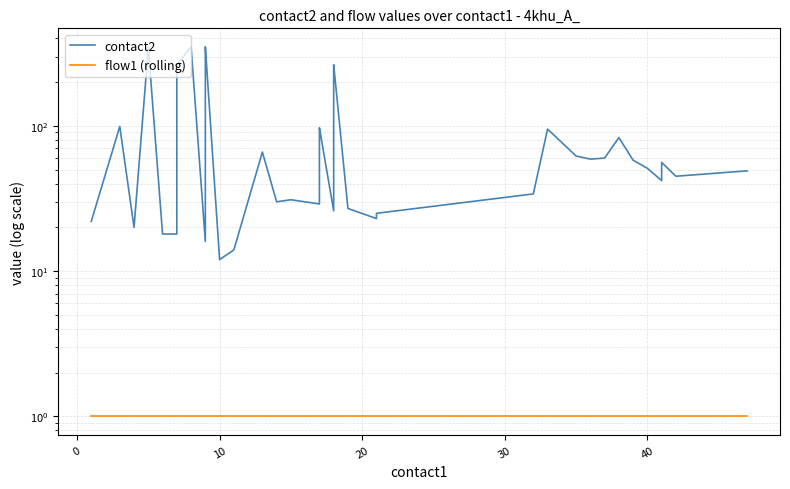

Count the number of data series in this chart.

2